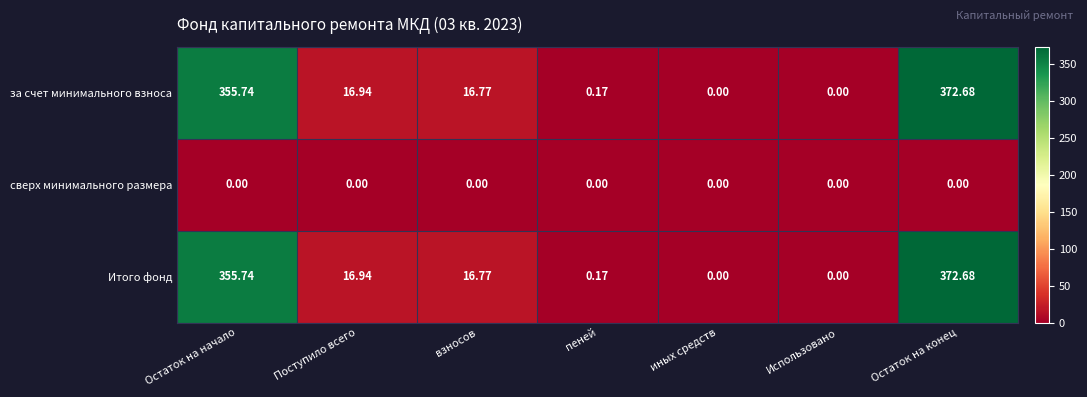

At which label does за счет минимального взноса first exceed 16?

Остаток на начало